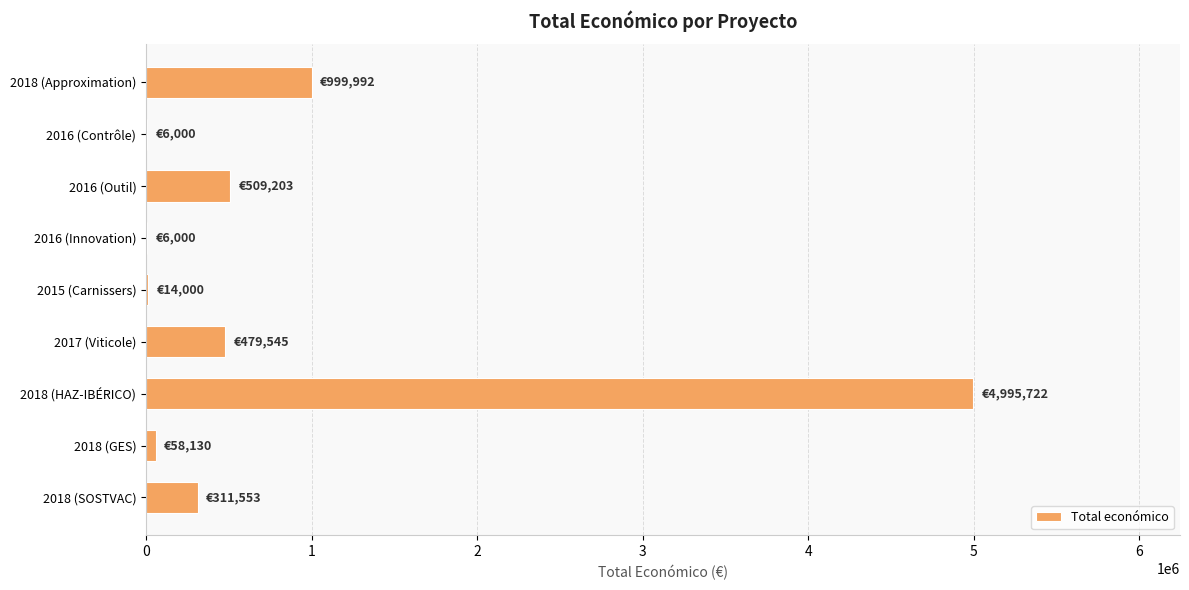

What is the change in value from 2018 (HAZ-IBÉRICO) to 2016 (Outil)?

-4486519